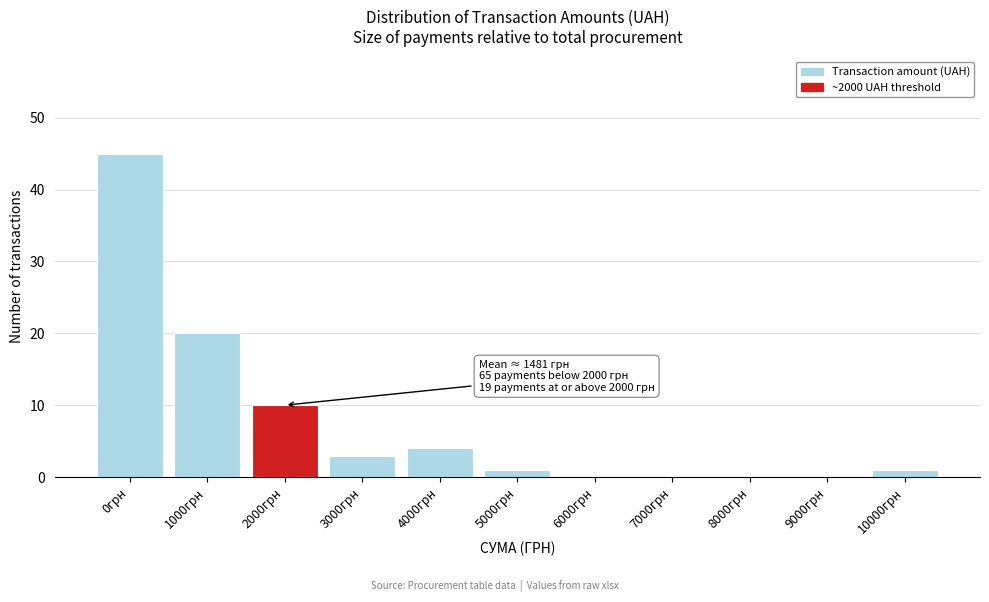

Reading left to right, transcribe all the data shown in this chart.

0грн=45	1000грн=20	2000грн=10	3000грн=3	4000грн=4	5000грн=1	6000грн=0	7000грн=0	8000грн=0	9000грн=0	10000грн=1